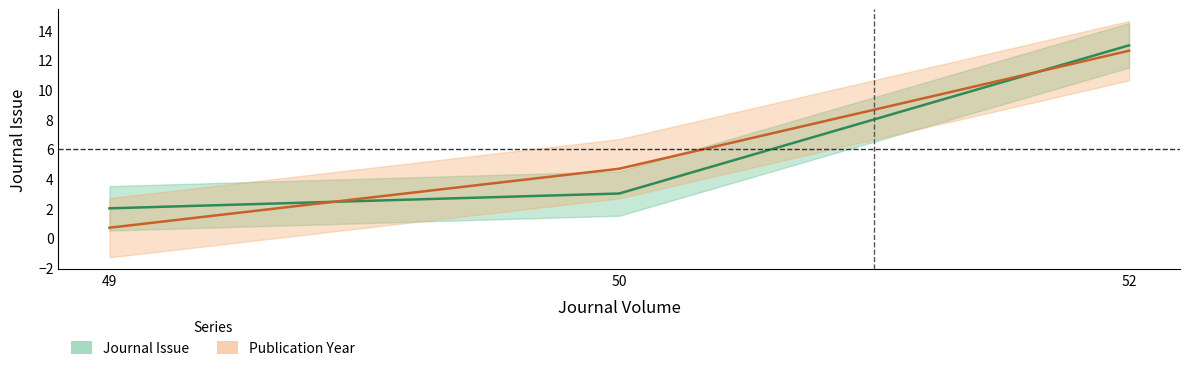

How many data points in Publication Year are less than 4?

1